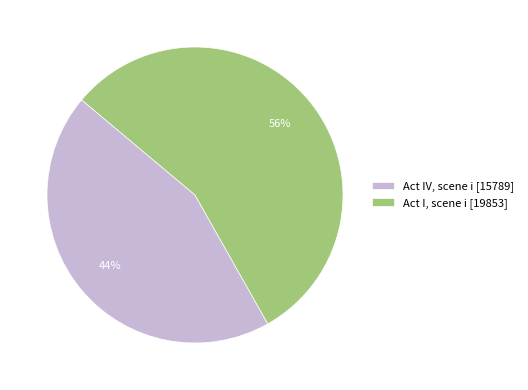

What is the majority slice?

Act I, scene i [19853]